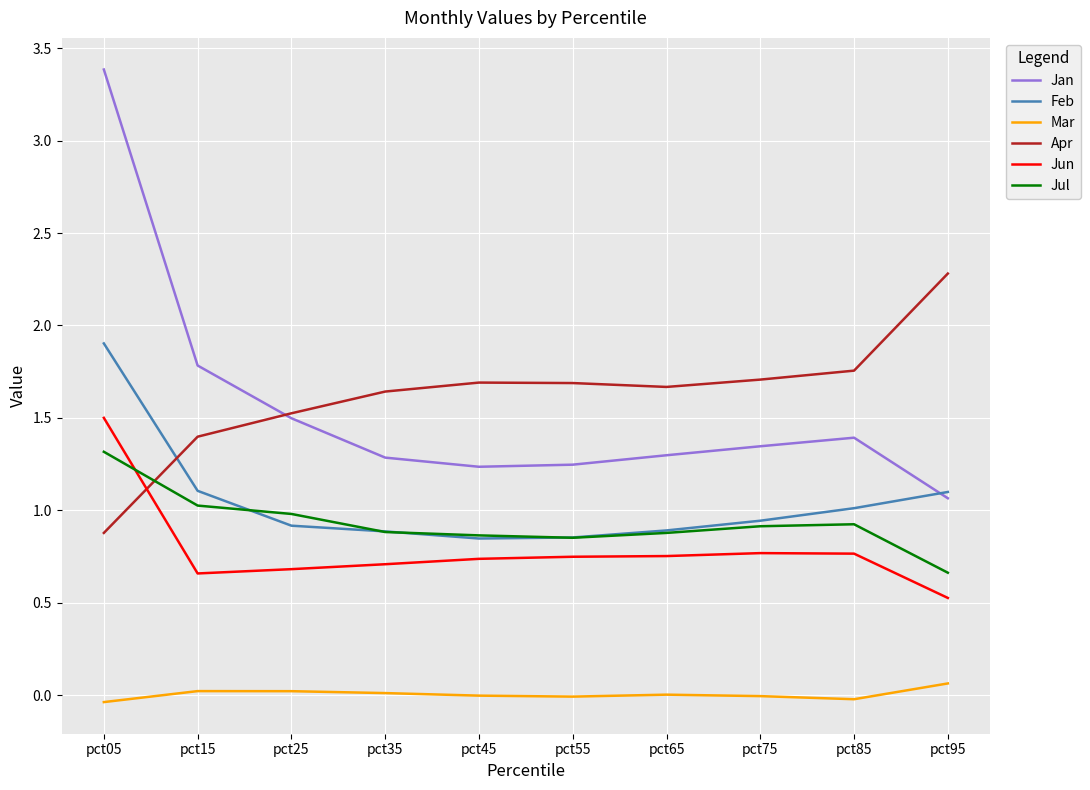

What is the average value of the Feb series?

1.0